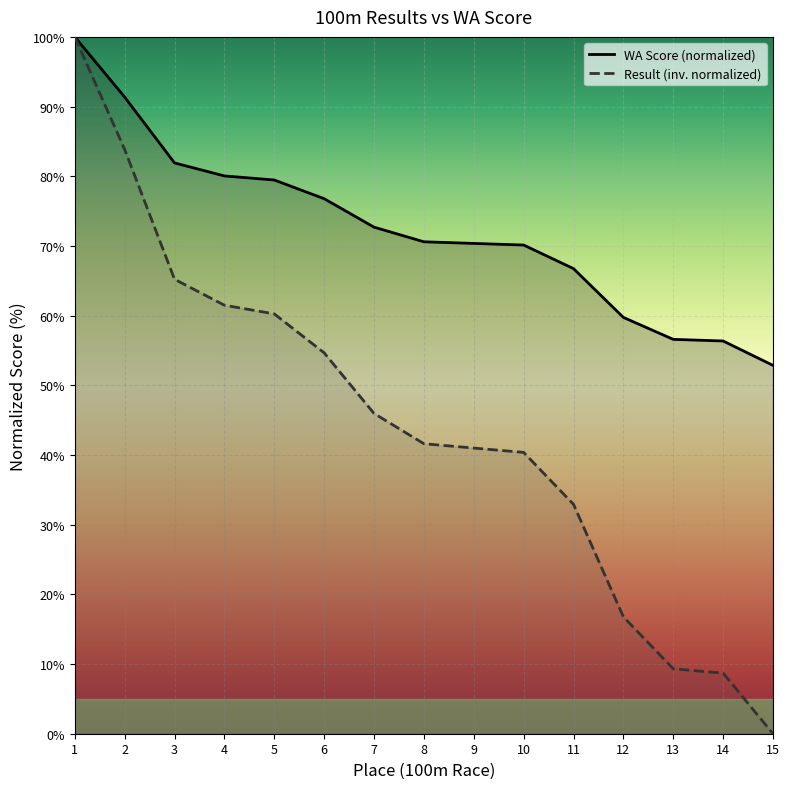

Which has a higher value, 14 or 3?

3